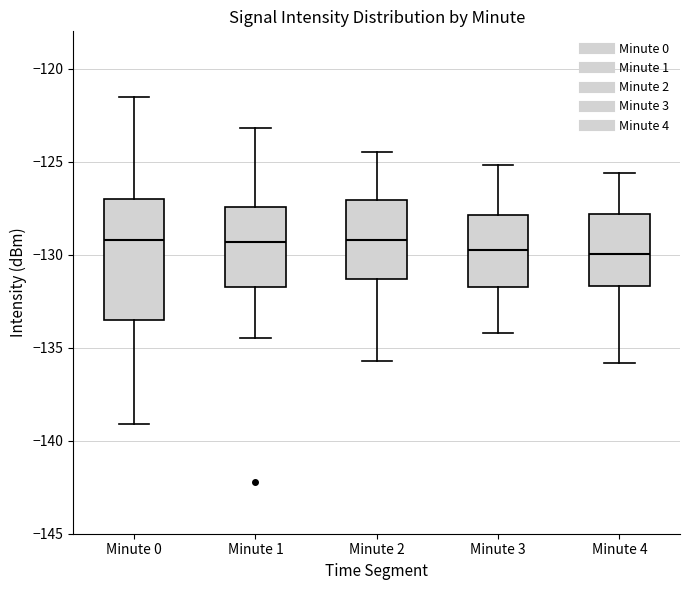

Reading left to right, read every box against the y-axis: the position of its median line, the range the box covers, and the ends of its whiskers. The values are not printed on the chart, so give them approximately, as read against the axis.

Minute 0: median -129.0, box -133.5 to -127.0, whiskers -139.0 to -121.5
Minute 1: median -129.5, box -131.5 to -127.5, whiskers -134.5 to -123.0
Minute 2: median -129.0, box -131.5 to -127.0, whiskers -135.5 to -124.5
Minute 3: median -129.5, box -131.5 to -128.0, whiskers -134.0 to -125.0
Minute 4: median -130.0, box -131.5 to -128.0, whiskers -136.0 to -125.5